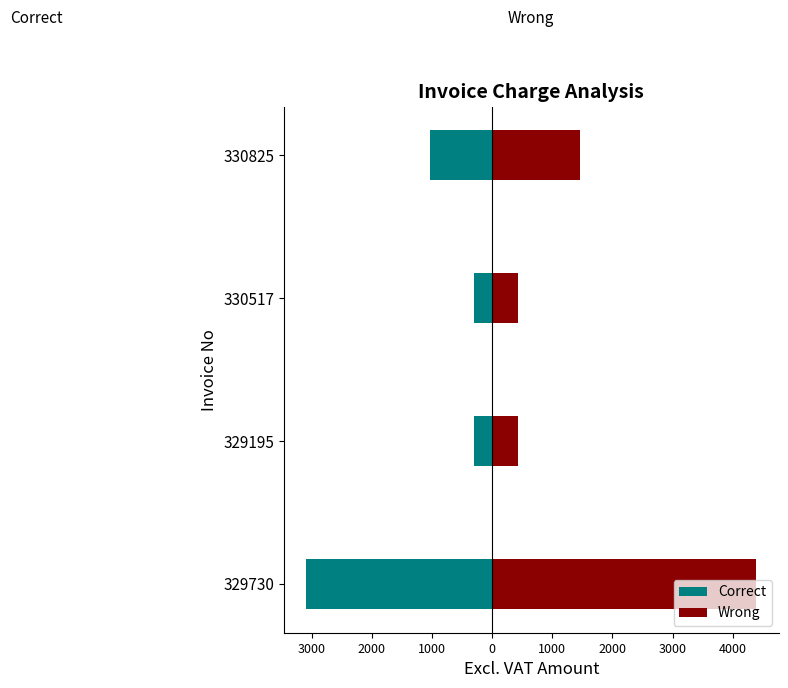

Does the chart contain any negative values?

Yes